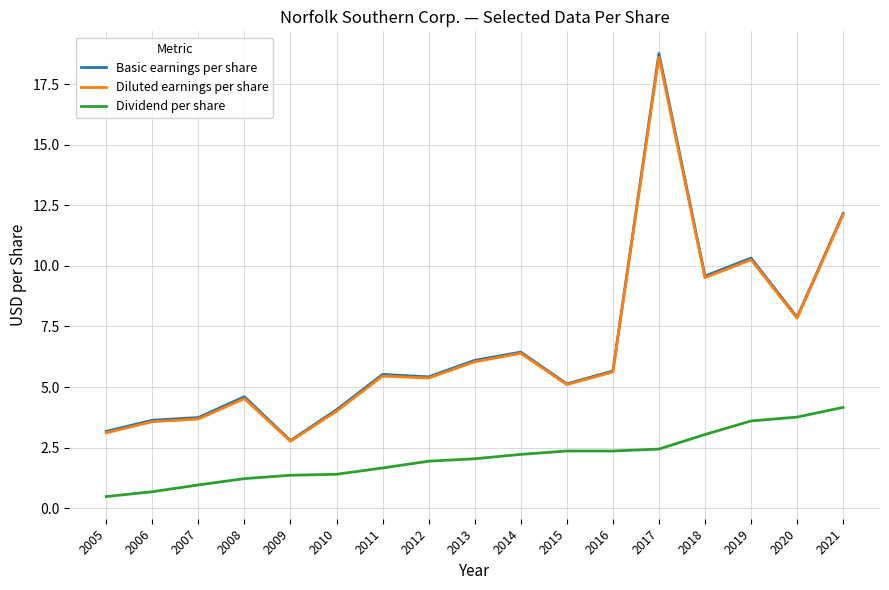

What is the minimum value for Basic earnings per share?

2.8